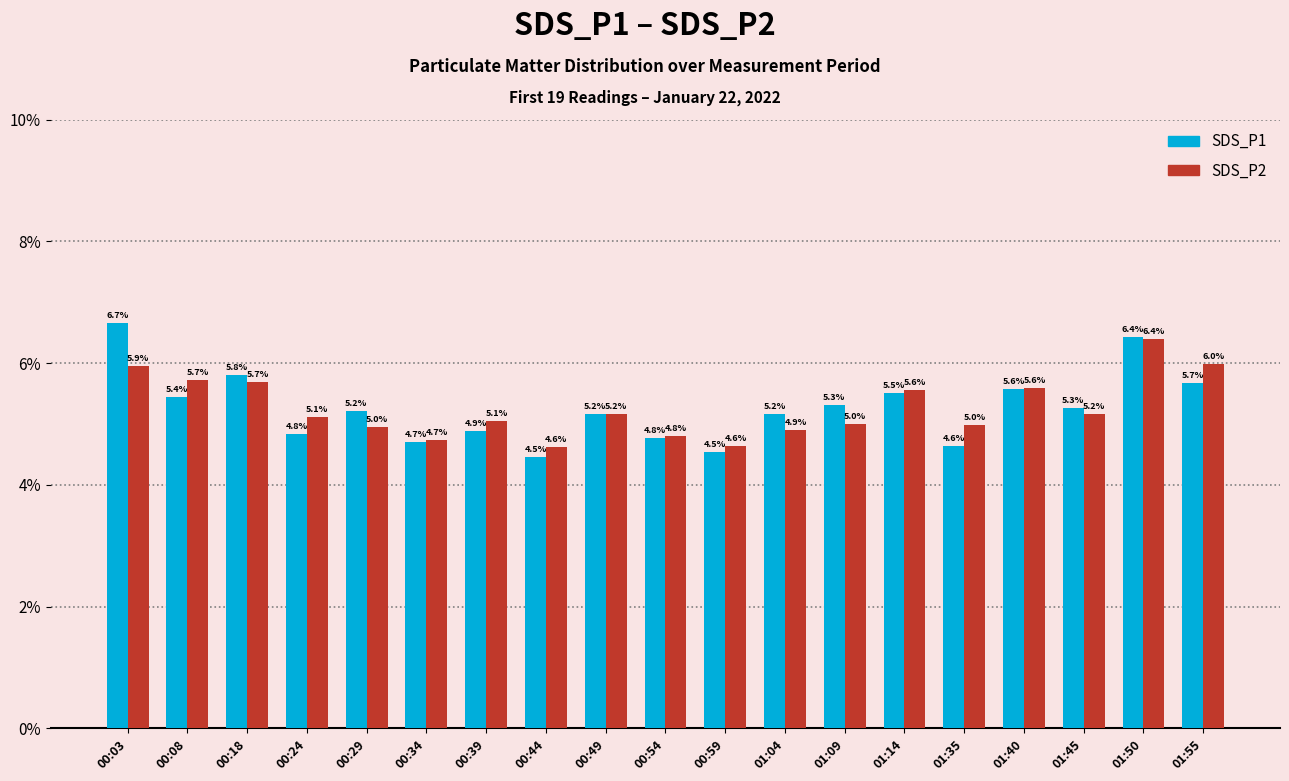

Which series changed the most between 01:04 and 01:45?

SDS_P2